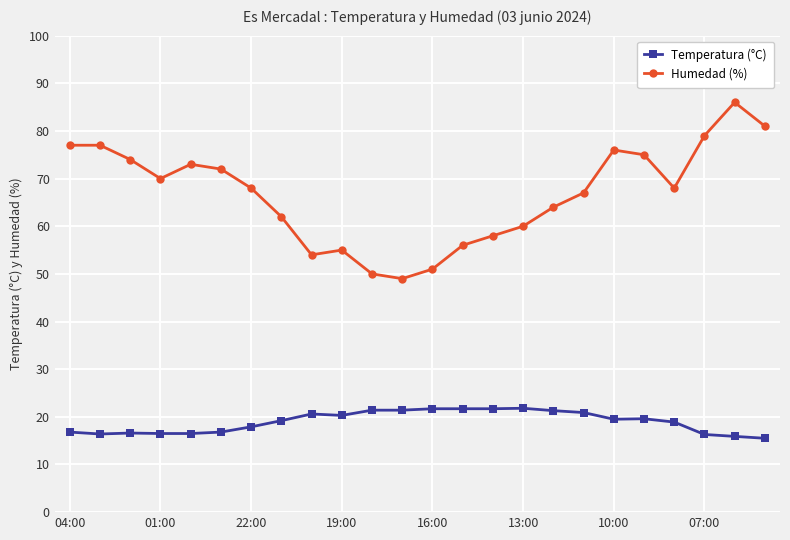

True or false: Humedad (%) has more than 2 interior local peaks.

True